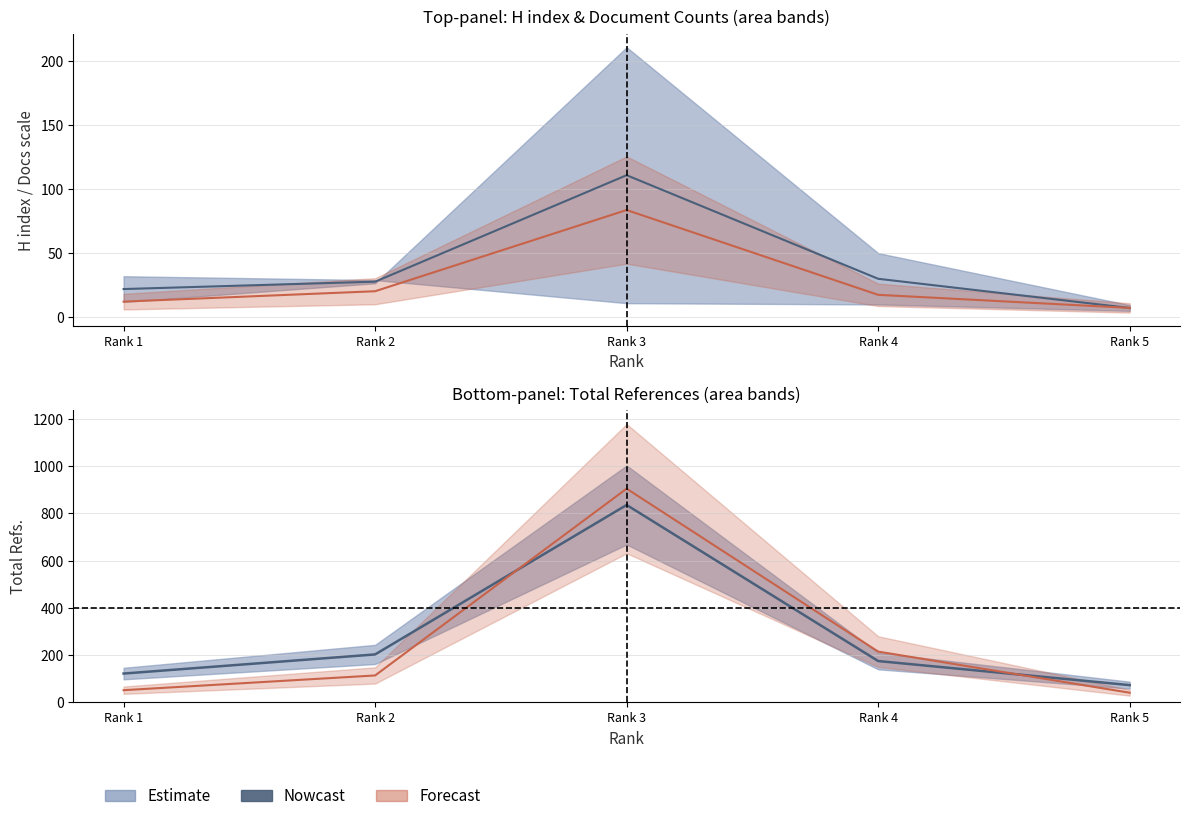

The chart shows a value of 102 at Rank 5. True or false?

False